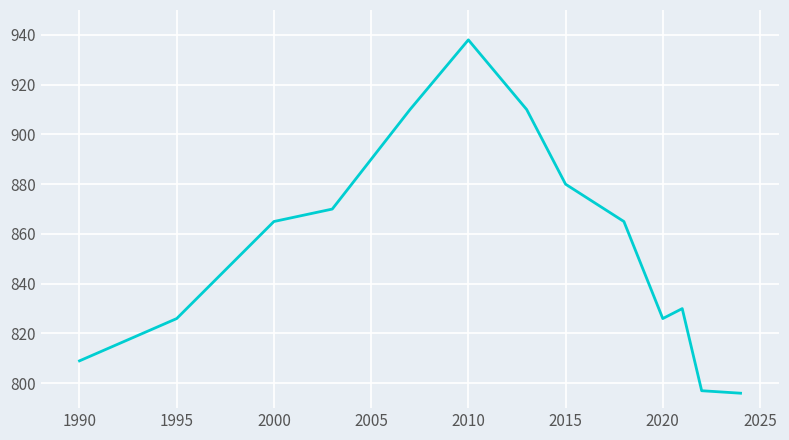

What is the minimum value shown in the chart?

796